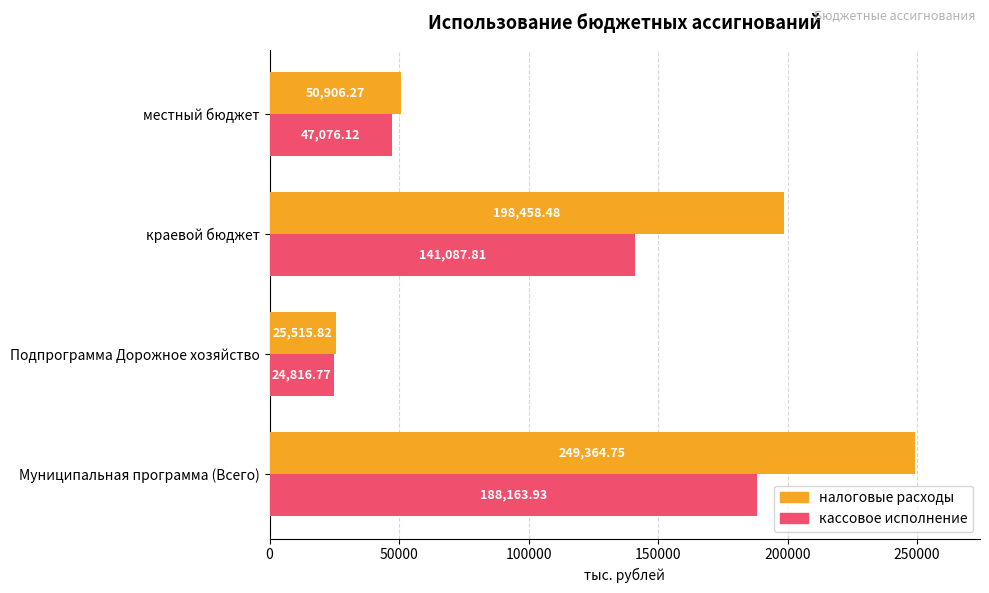

At which category is the sum across all series the highest?

Муниципальная программа (Всего)